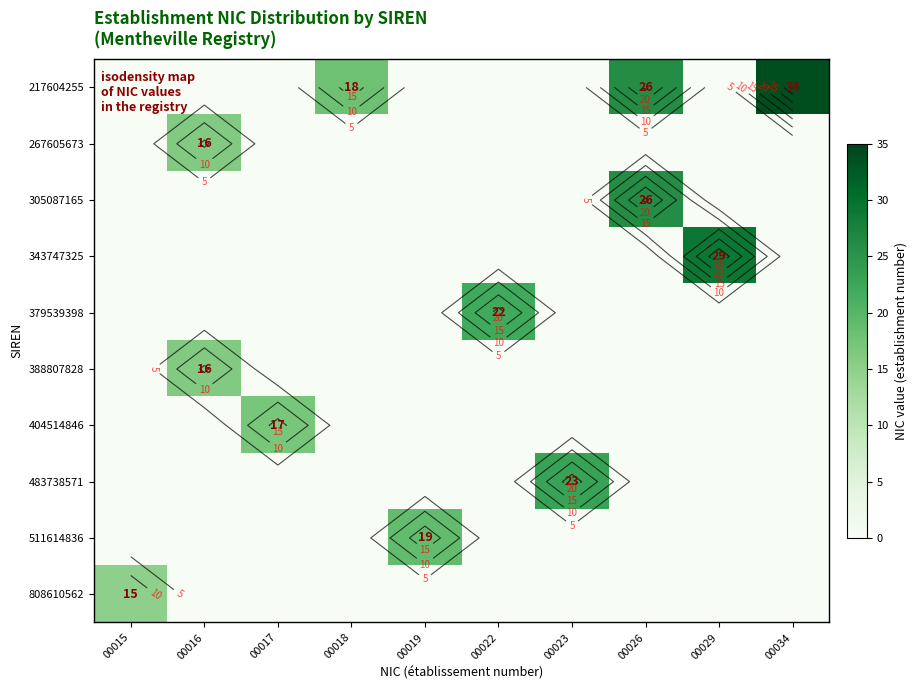

Is it true that row_0 equals 0 at 00023?

True